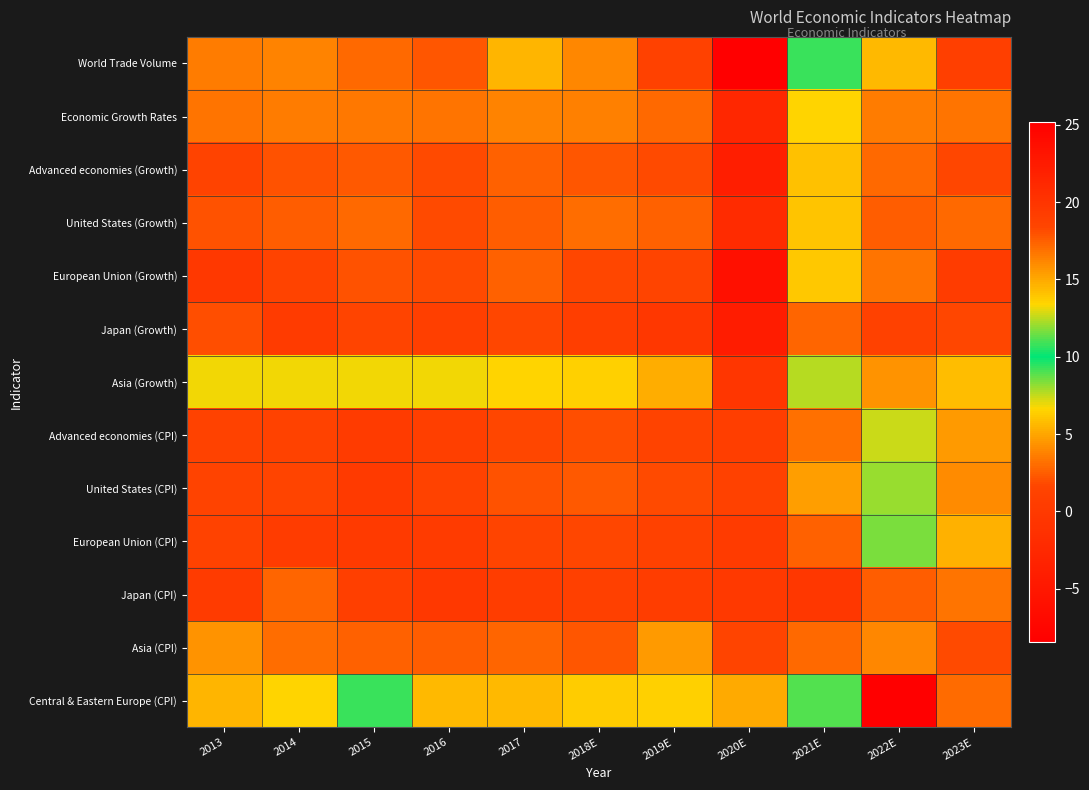

What is the total value across all series at 2022E?

78.9